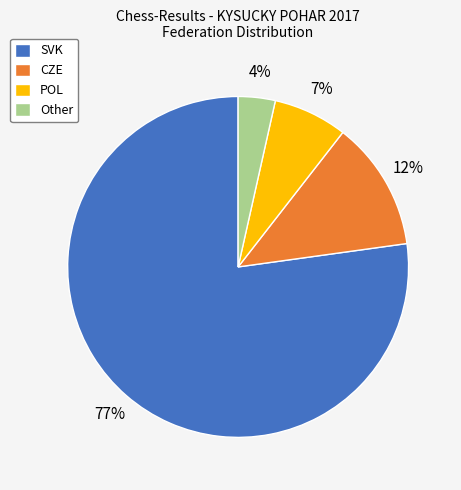

To the nearest percent, what is the average slice percentage?

25%